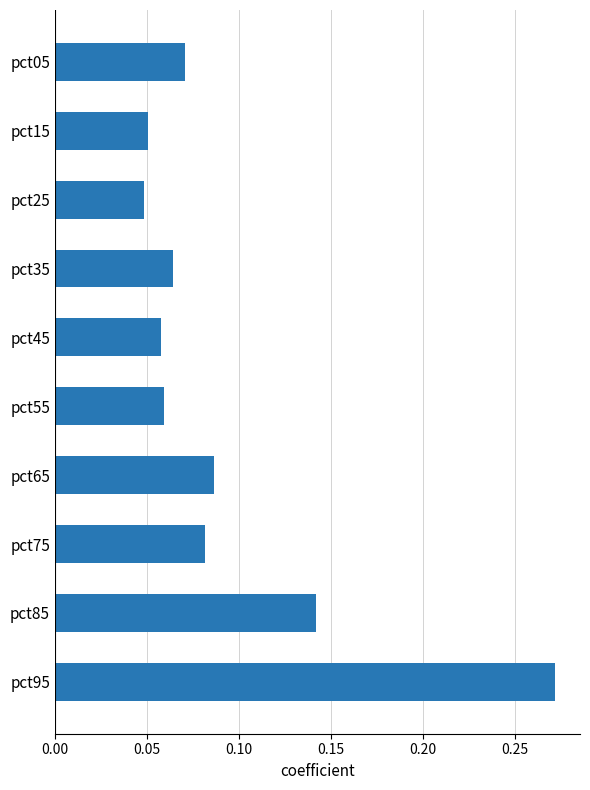

Which has a higher value, pct15 or pct85?

pct85